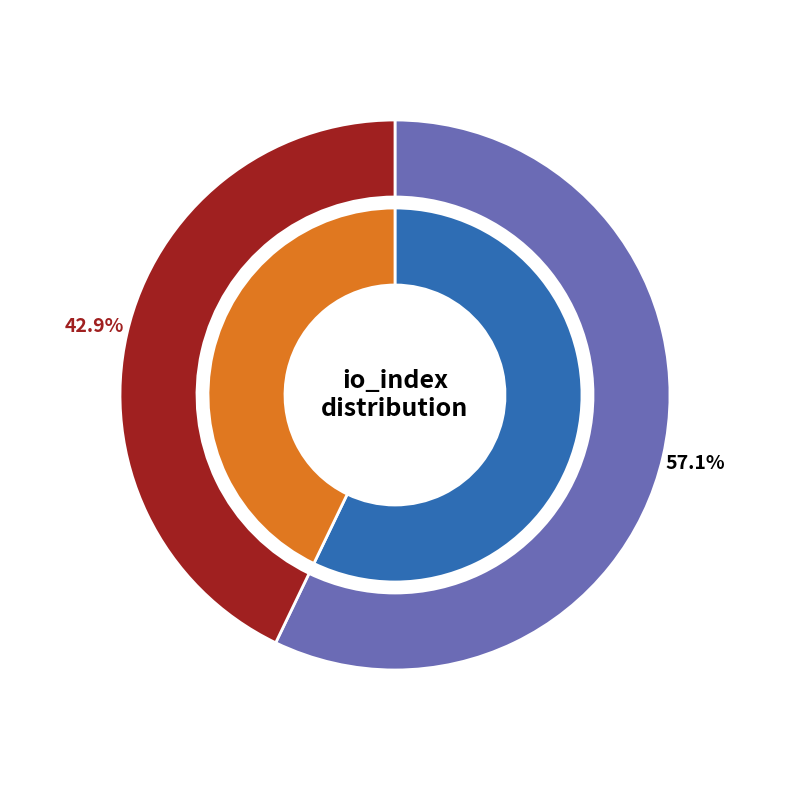

To the nearest percent, what percentage of the pie is Vote?

43%